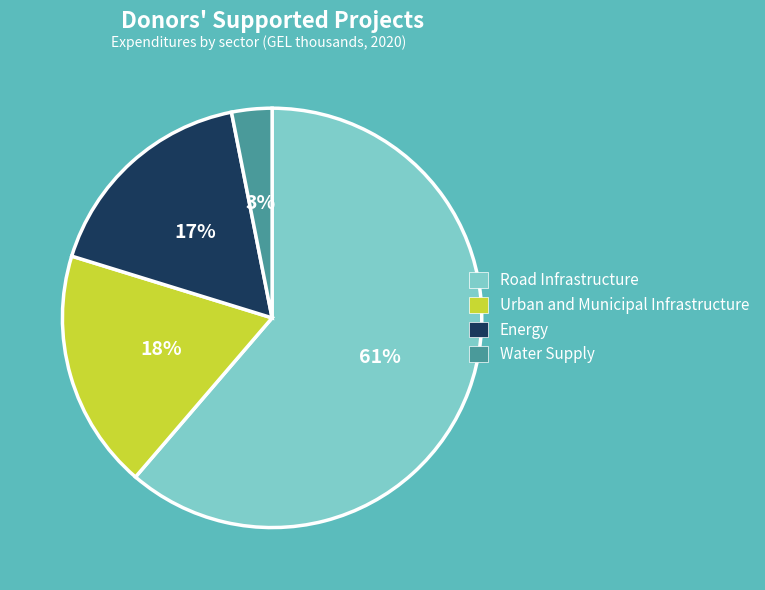

Approximately how many times larger is the value at Energy compared to Urban and Municipal Infrastructure?

0.9